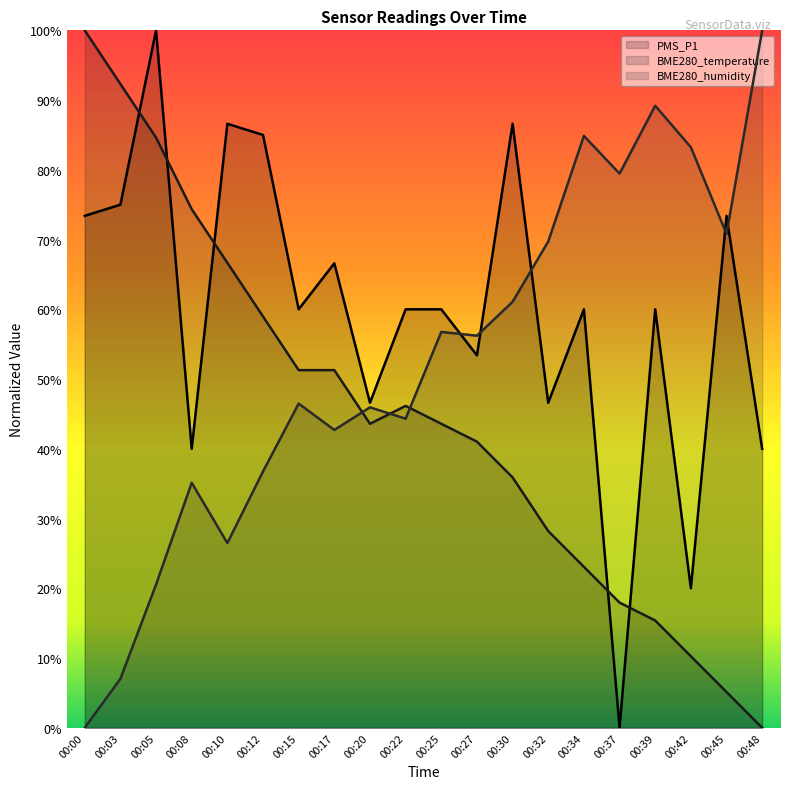

The value of PMS_P1 at 00:20 is 14.5. True or false?

False